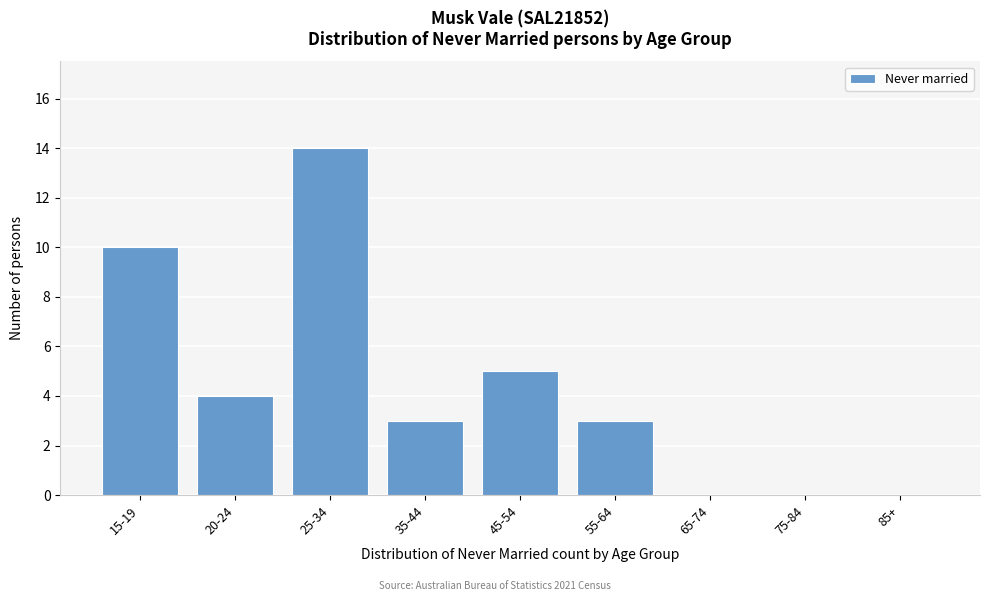

Reading right to left, what are all the values shown in this chart?

85+=0	75-84=0	65-74=0	55-64=3	45-54=5	35-44=3	25-34=14	20-24=4	15-19=10